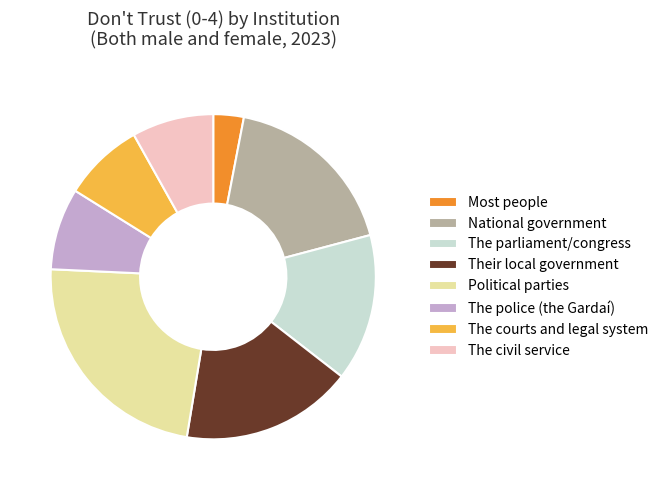

True or false: Their local government accounts for 17% of the total.

True